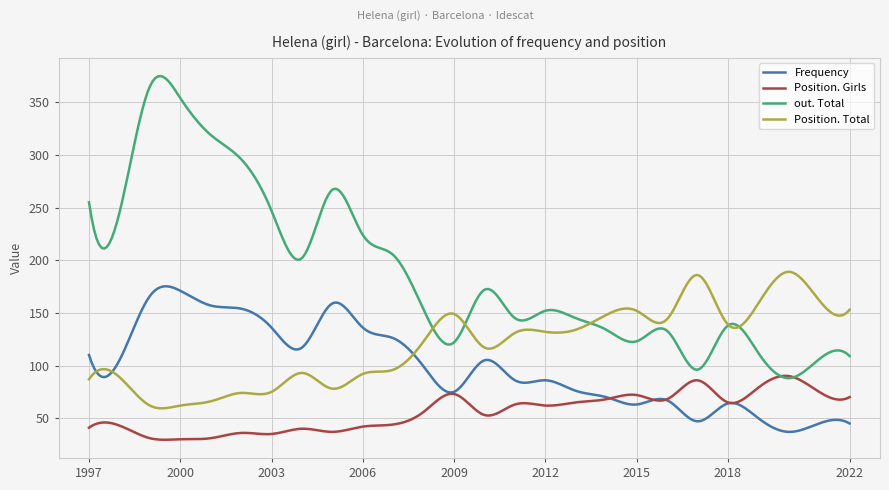

What is the minimum value shown in the chart?

29.5